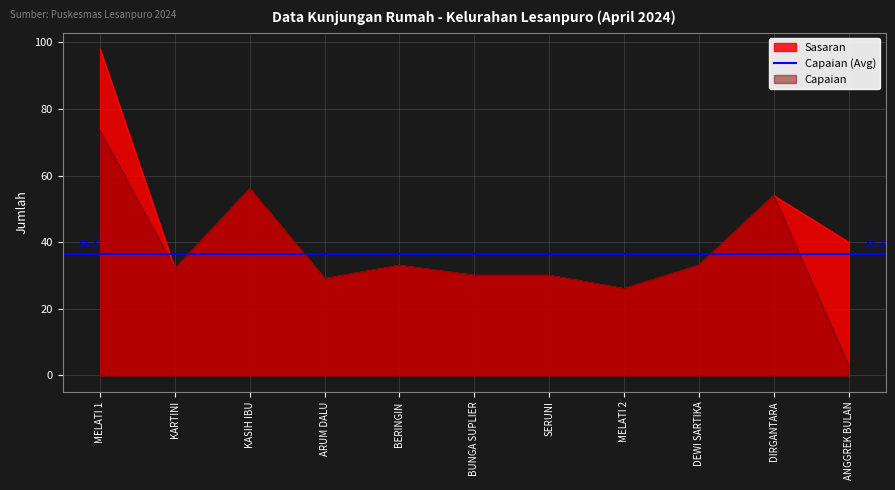

Where does the Sasaran series first go above 33?

MELATI 1